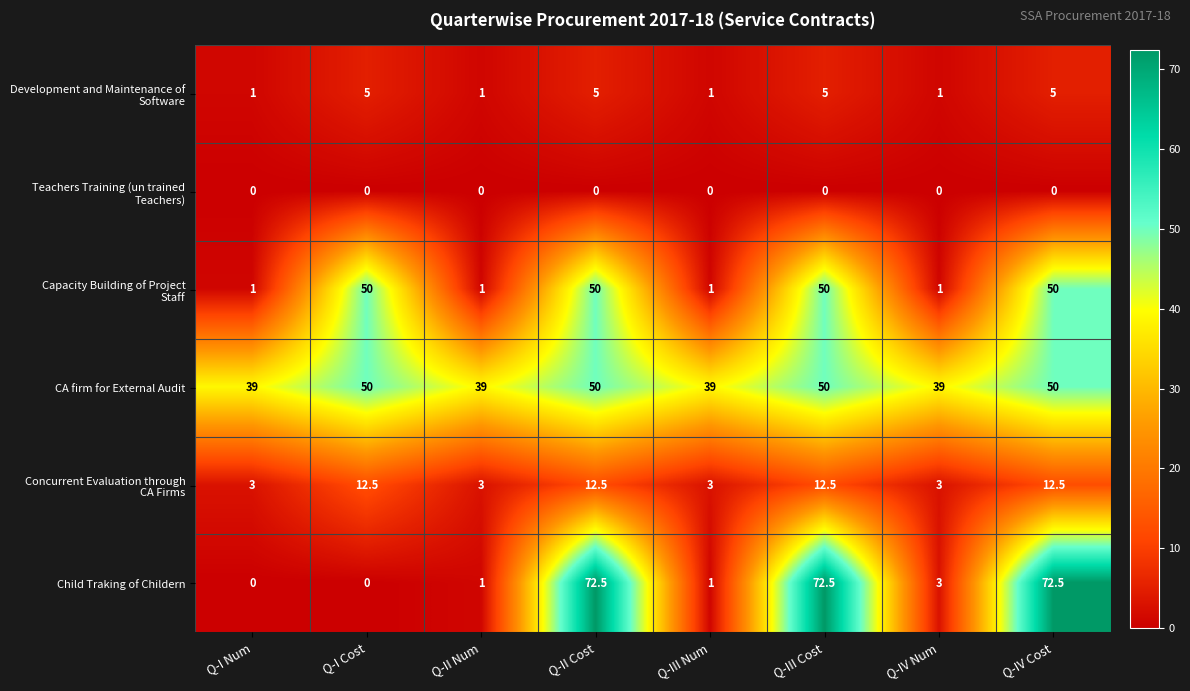

Where does the Child Traking of Childern series first go above 3?

Q-II Cost